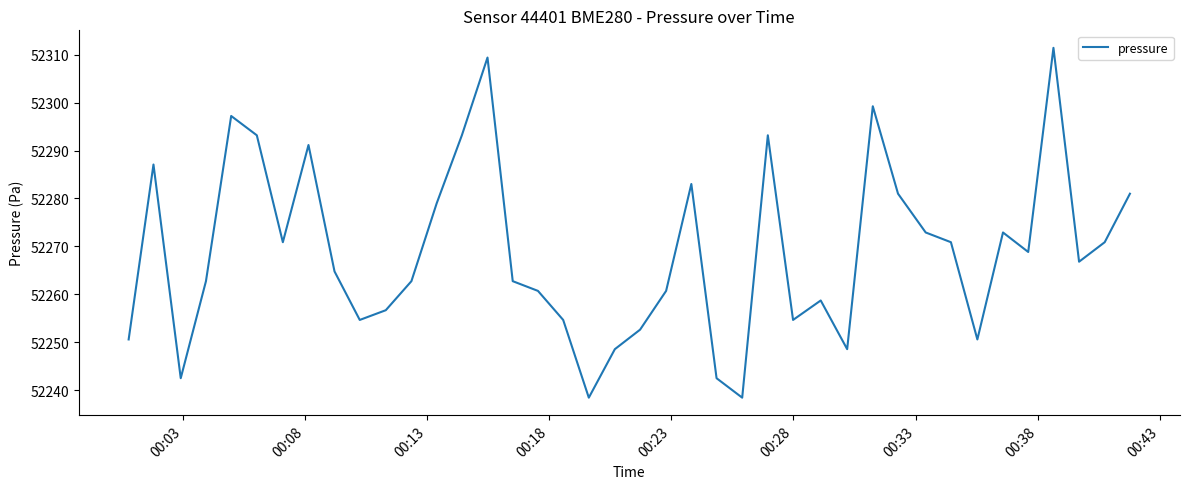

What is the difference between the maximum and minimum values?

73.0